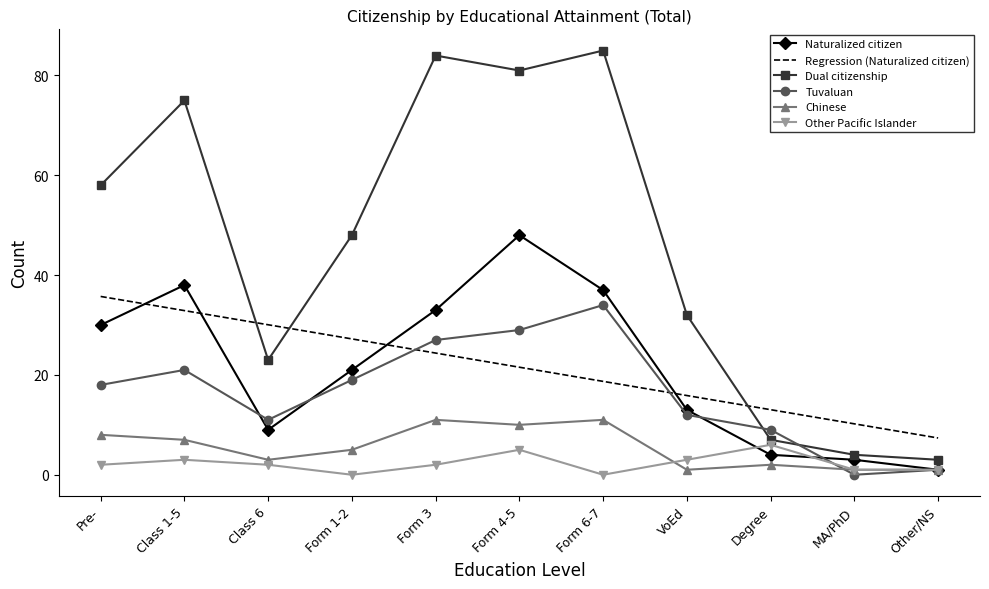

What is the difference between the highest and lowest values at Class 1-5?

72.0